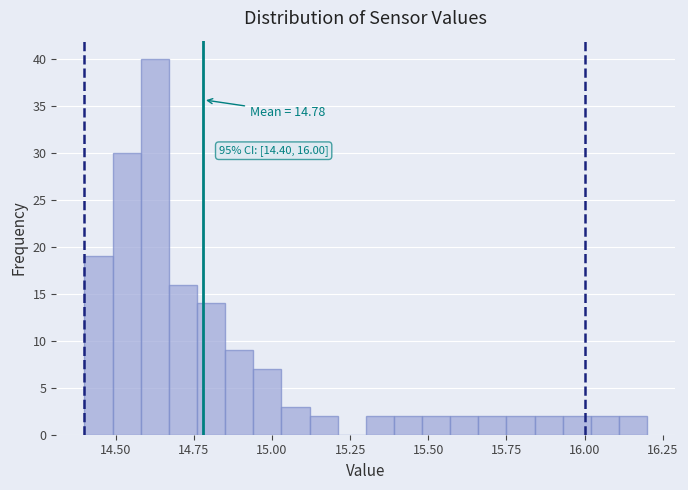

Read against the x-axis, roughly where is the centre of the tallest bar?

14.65